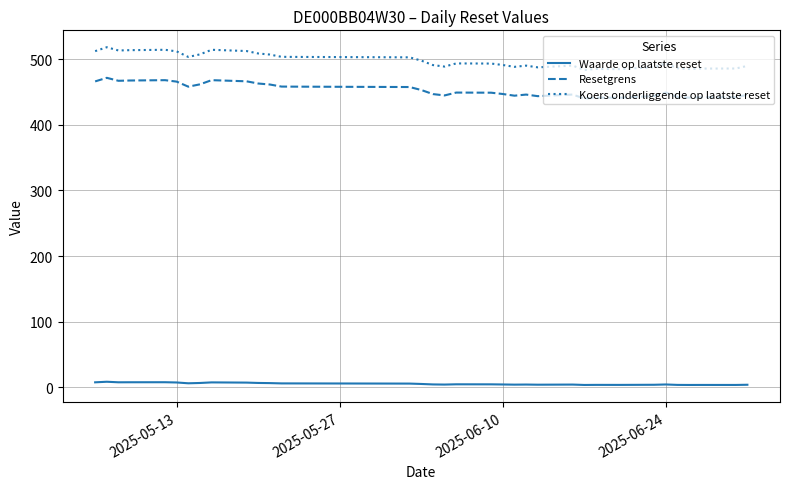

At how many categories does at least one series exceed 239?

35